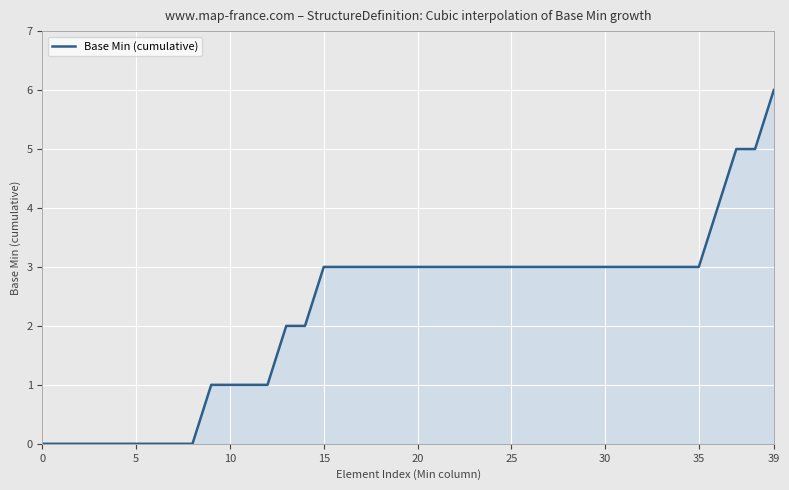

What is the difference between the maximum and minimum values?

6